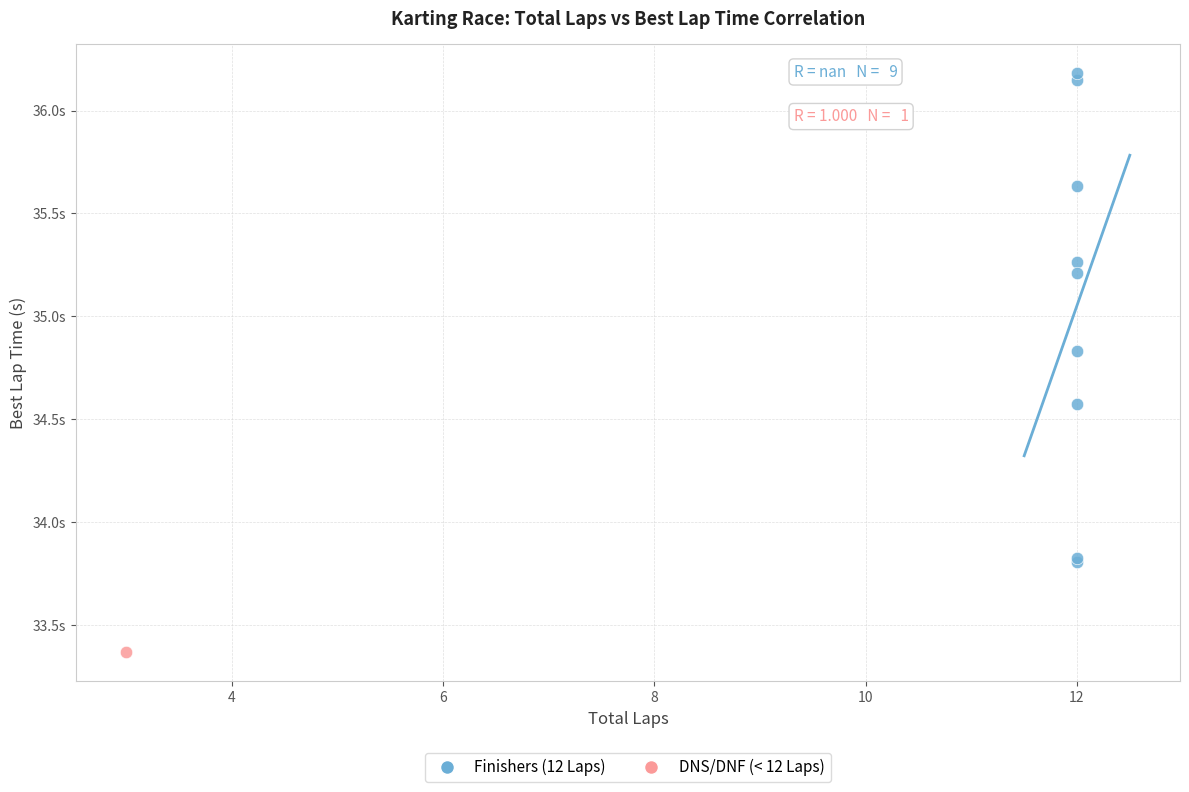

What are all the series names shown in the legend?

Finishers (12 Laps), DNS/DNF (< 12 Laps)